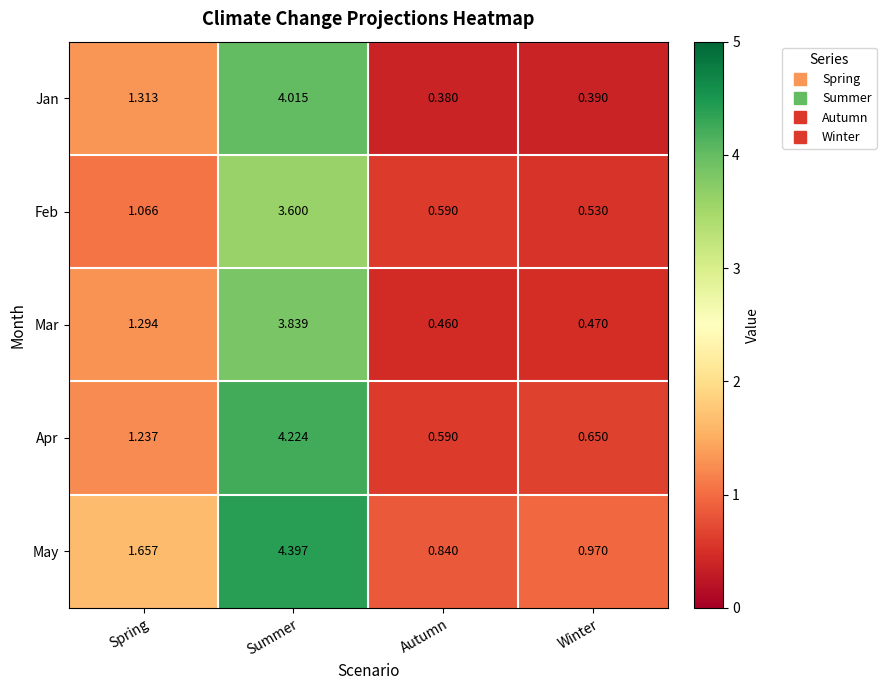

Which series has the widest spread of values?

Jan